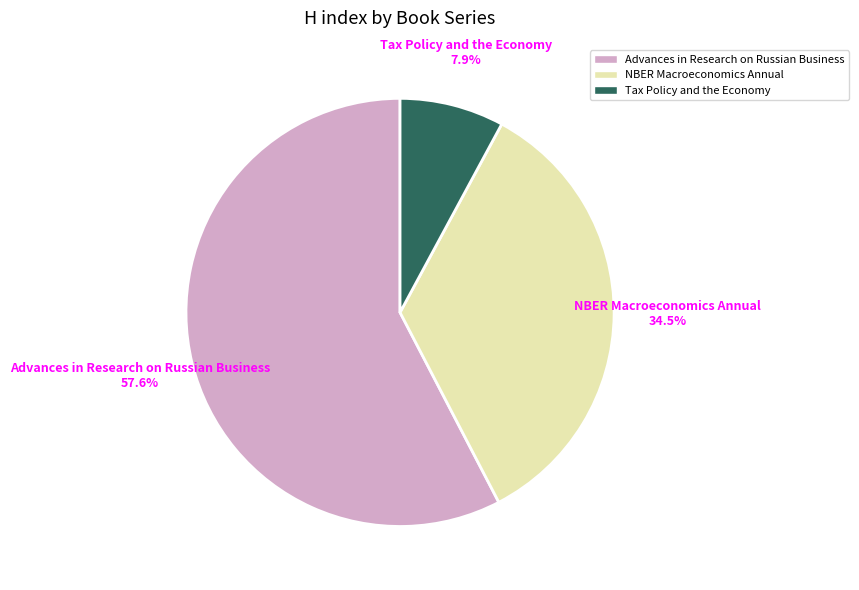

To the nearest percent, what portion does Advances in Research on Russian Business represent?

58%